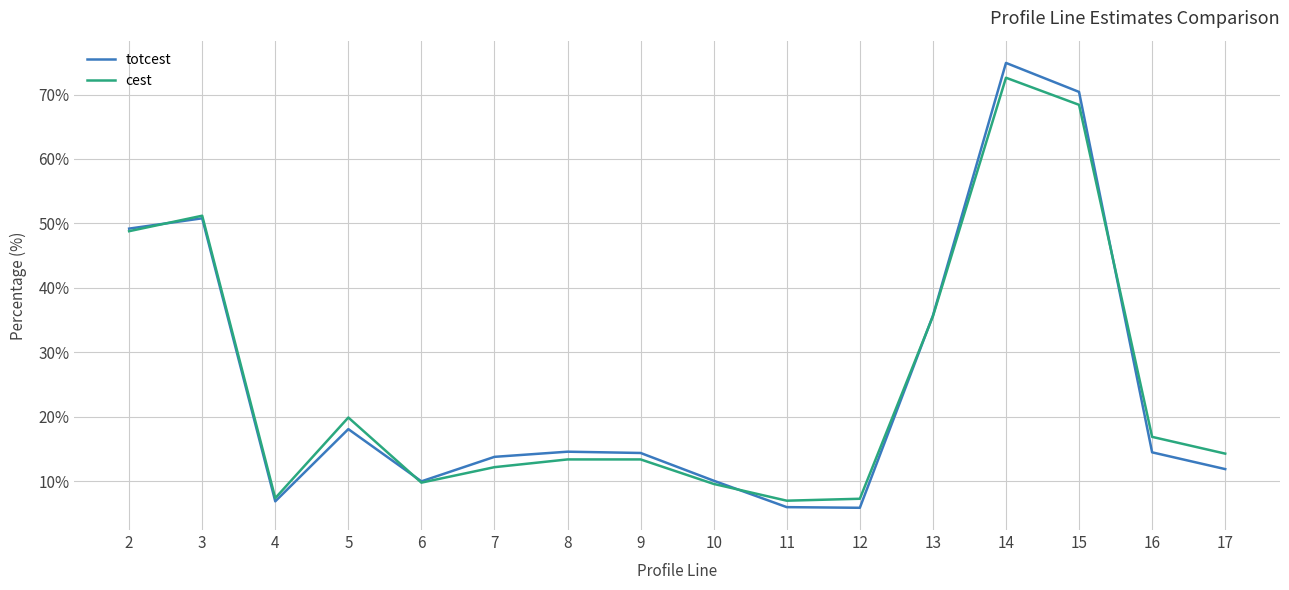

Is it true that cest equals 13.4 at 9?

True